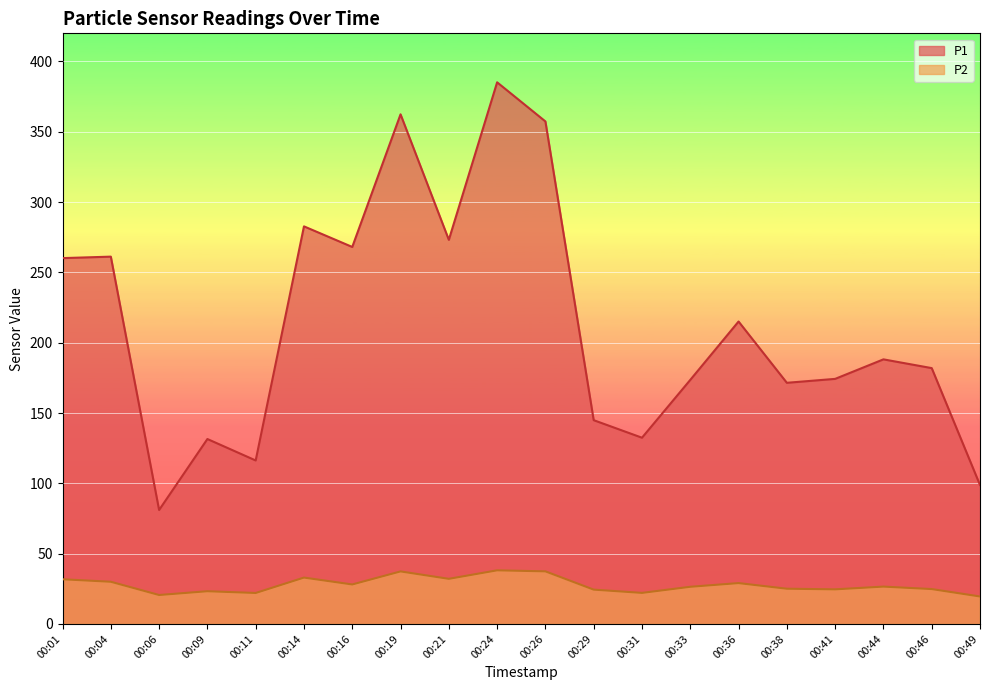

True or false: P2 and P1 intersect in this chart.

False